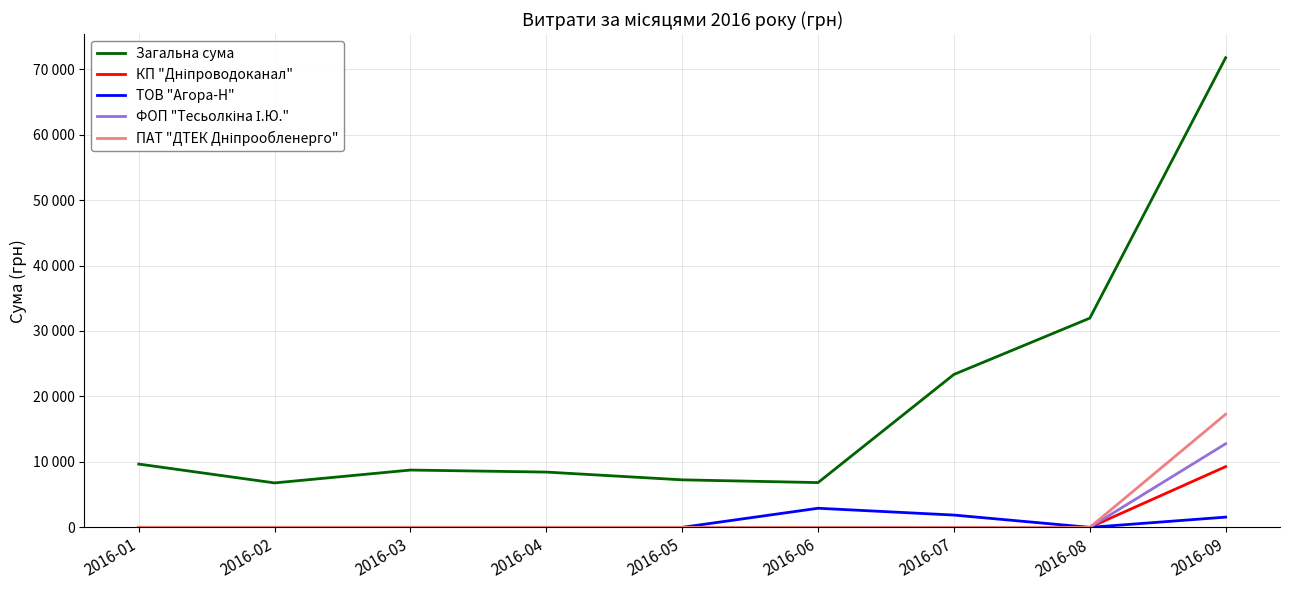

Between 2016-04 and 2016-08, which series saw the biggest shift?

Загальна сума